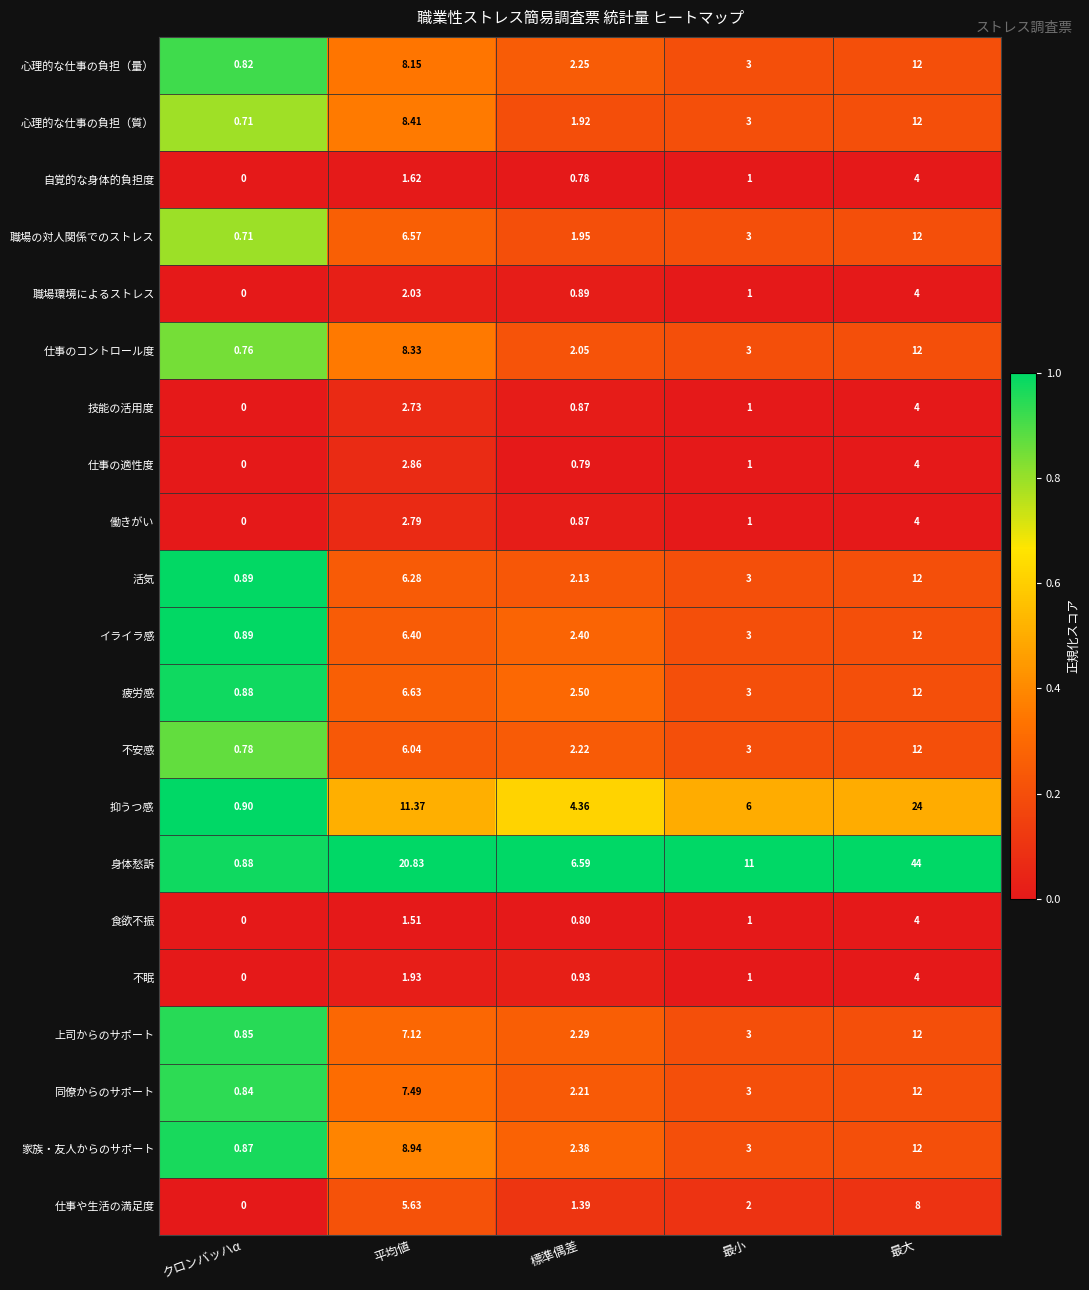

Which category has the lowest value in the 家族・友人からのサポート series?

クロンバッハα